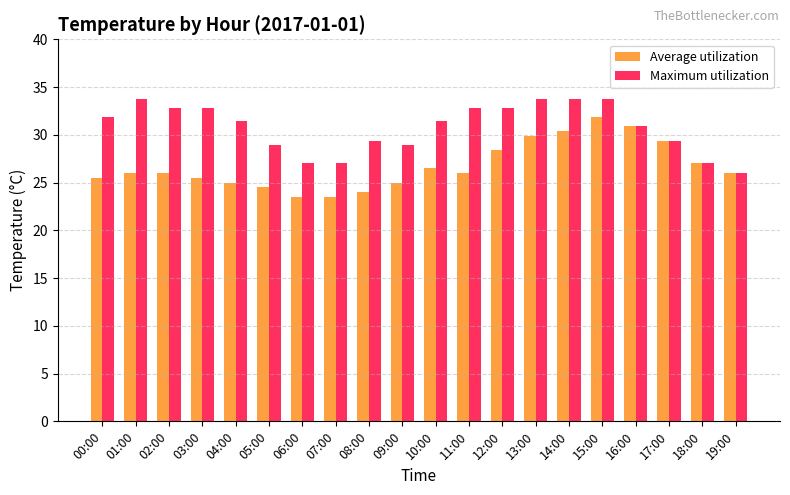

How many series are shown in this chart?

2